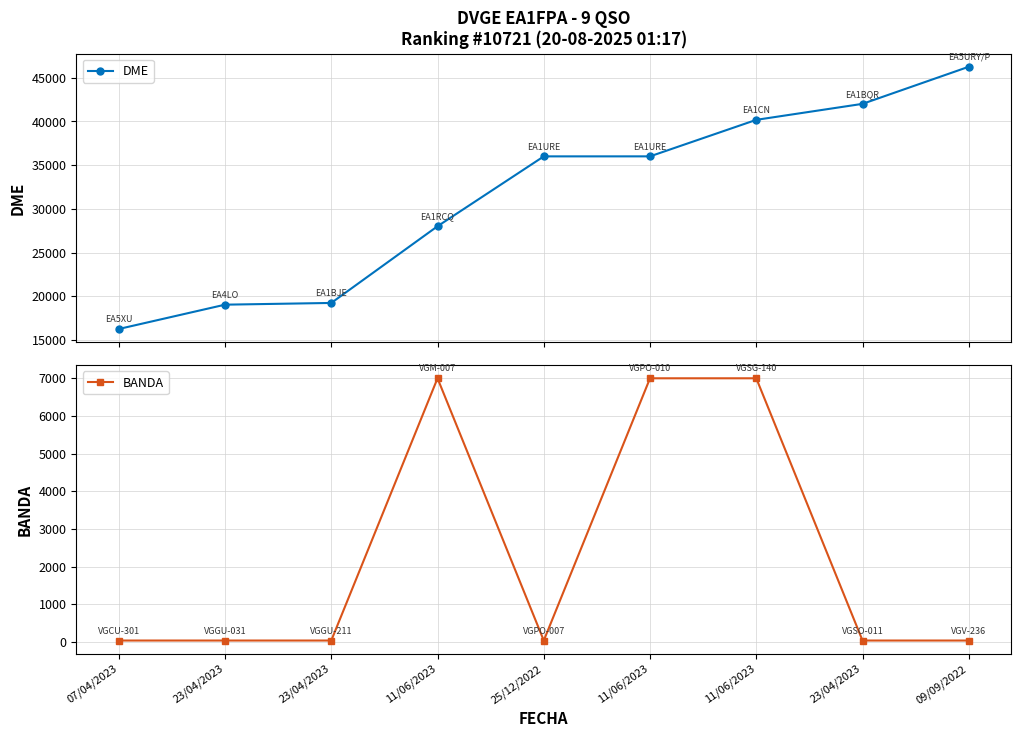

Which series has the largest total across all categories?

DME